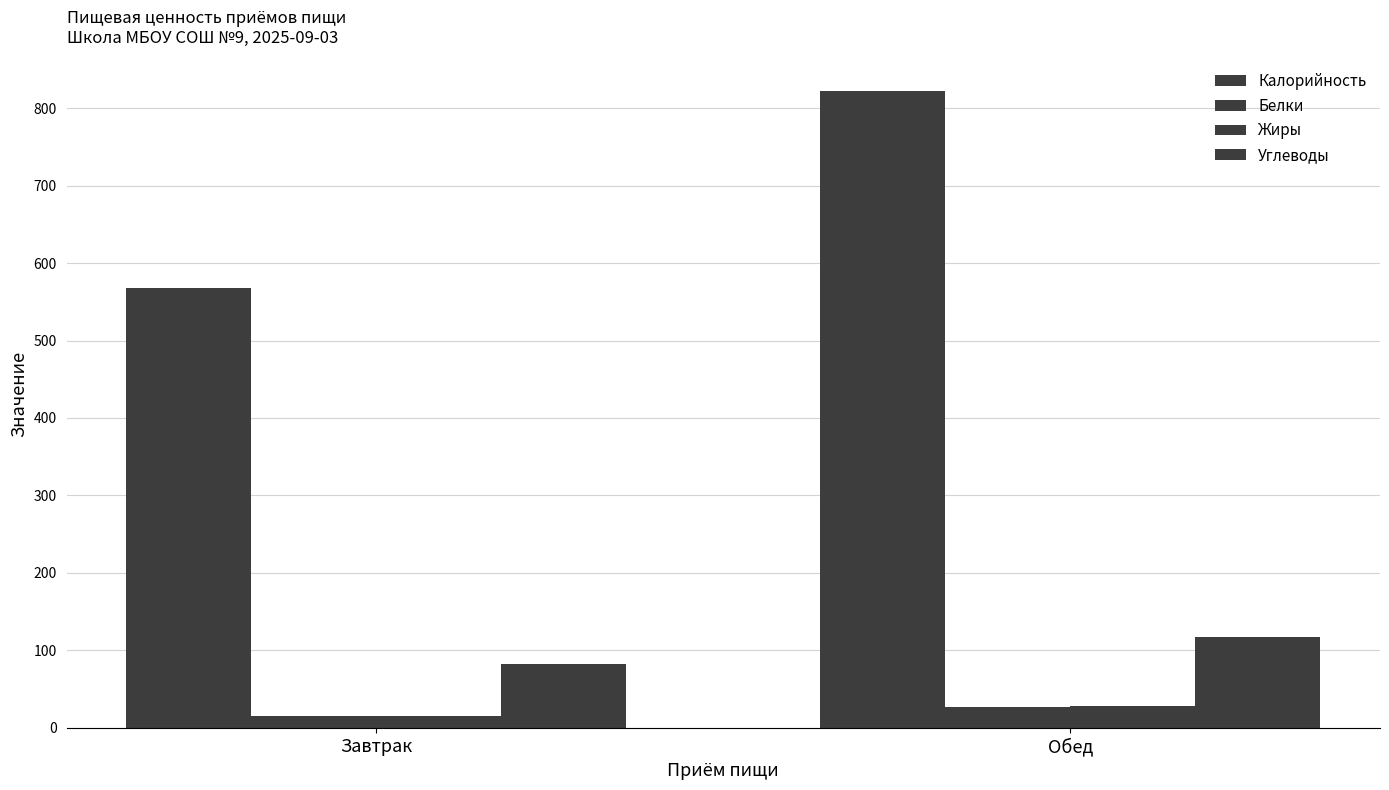

What is the sum of all Калорийность values?

1389.9